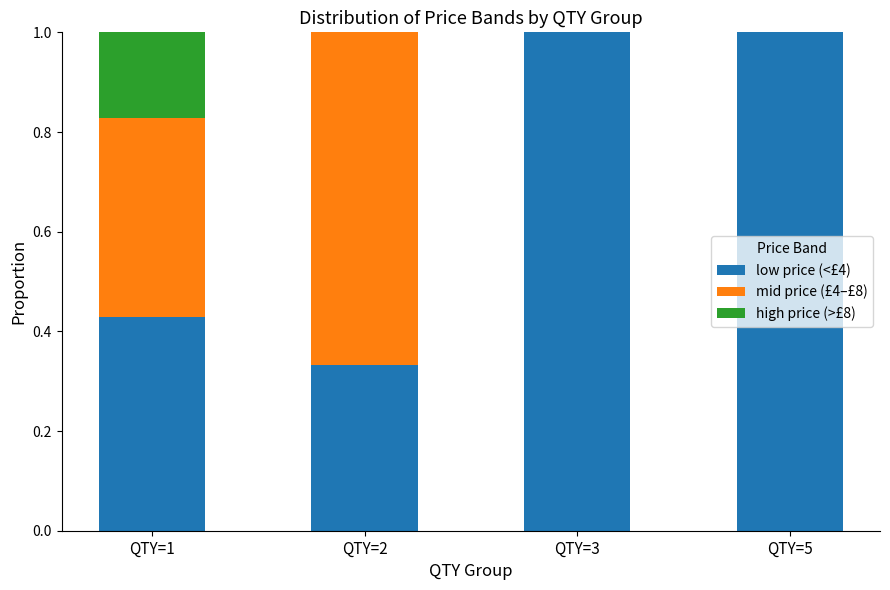

How many data points does each series have?

4